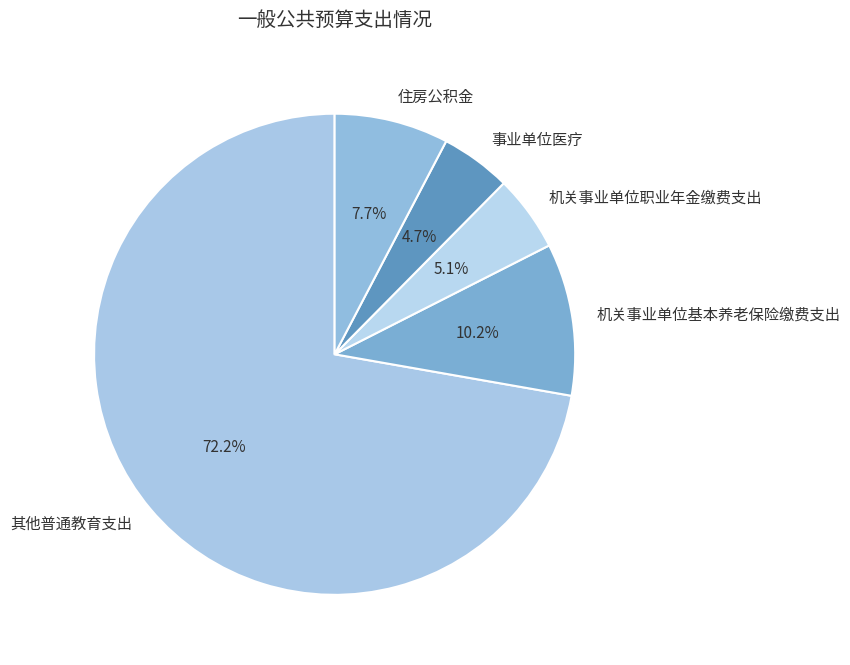

To the nearest percent, what is the average slice percentage?

20%